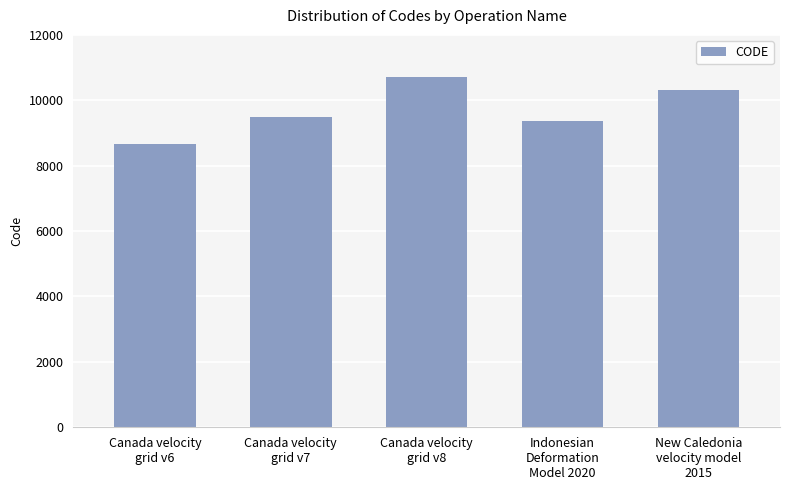

What is the difference between the maximum and minimum values?

2031